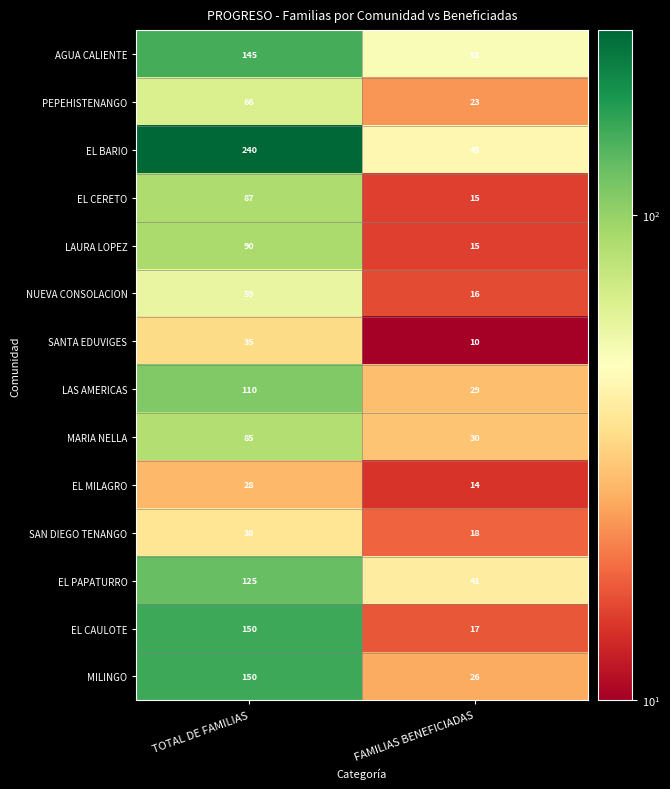

Reading left to right, what are all the values shown in this chart?

AGUA CALIENTE: TOTAL DE FAMILIAS=145	FAMILIAS BENEFICIADAS=51
PEPEHISTENANGO: TOTAL DE FAMILIAS=66	FAMILIAS BENEFICIADAS=23
EL BARIO: TOTAL DE FAMILIAS=240	FAMILIAS BENEFICIADAS=45
EL CERETO: TOTAL DE FAMILIAS=87	FAMILIAS BENEFICIADAS=15
LAURA LOPEZ: TOTAL DE FAMILIAS=90	FAMILIAS BENEFICIADAS=15
NUEVA CONSOLACION: TOTAL DE FAMILIAS=59	FAMILIAS BENEFICIADAS=16
SANTA EDUVIGES: TOTAL DE FAMILIAS=35	FAMILIAS BENEFICIADAS=10
LAS AMERICAS: TOTAL DE FAMILIAS=110	FAMILIAS BENEFICIADAS=29
MARIA NELLA: TOTAL DE FAMILIAS=85	FAMILIAS BENEFICIADAS=30
EL MILAGRO: TOTAL DE FAMILIAS=28	FAMILIAS BENEFICIADAS=14
SAN DIEGO TENANGO: TOTAL DE FAMILIAS=38	FAMILIAS BENEFICIADAS=18
EL PAPATURRO: TOTAL DE FAMILIAS=125	FAMILIAS BENEFICIADAS=41
EL CAULOTE: TOTAL DE FAMILIAS=150	FAMILIAS BENEFICIADAS=17
MILINGO: TOTAL DE FAMILIAS=150	FAMILIAS BENEFICIADAS=26